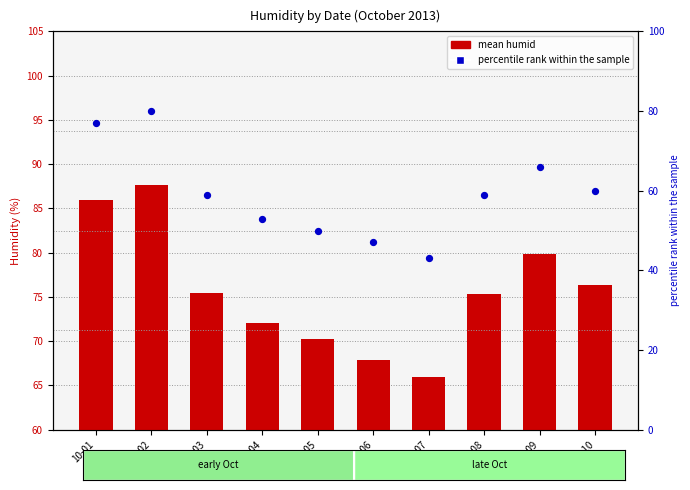

What is the total value across all series at 10-07?

108.9